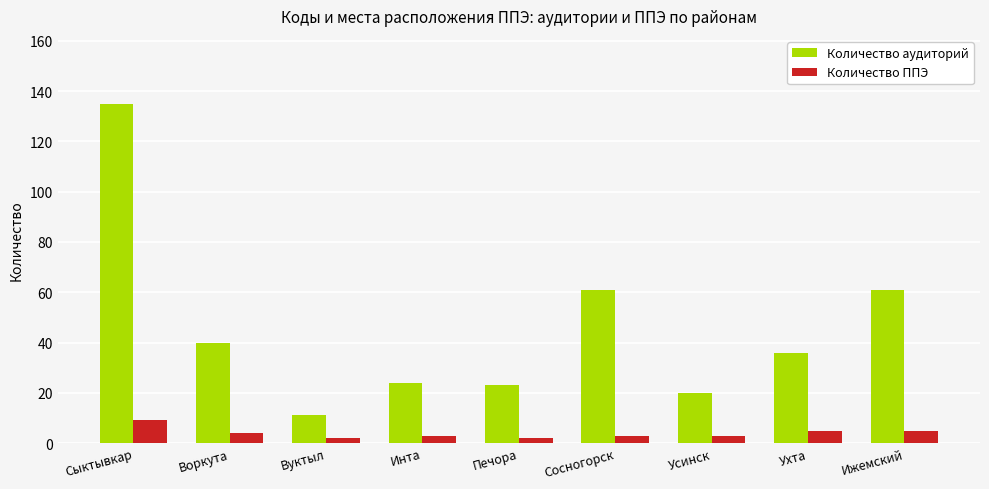

What is the label of the 4th bar from the left?

Инта